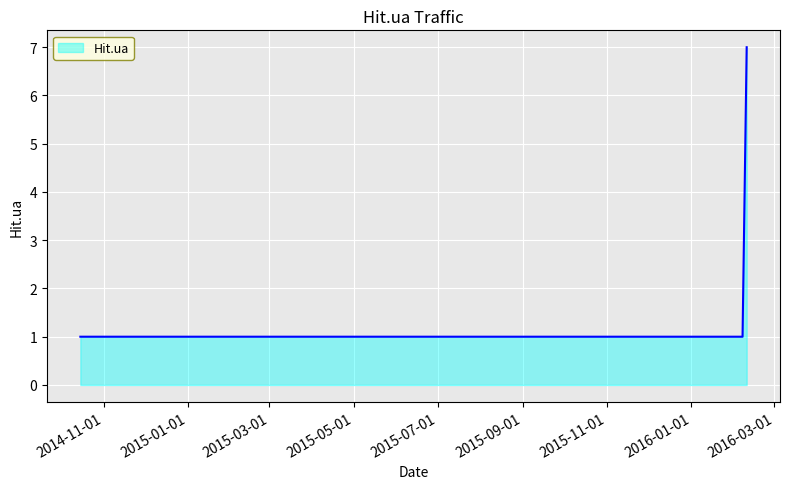

What is the difference between the maximum and minimum values?

6